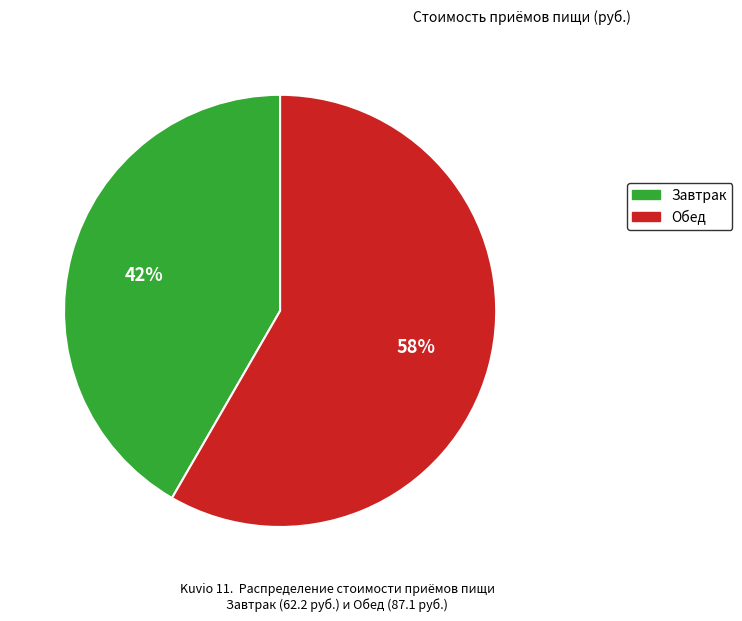

Which slice is the largest?

Обед